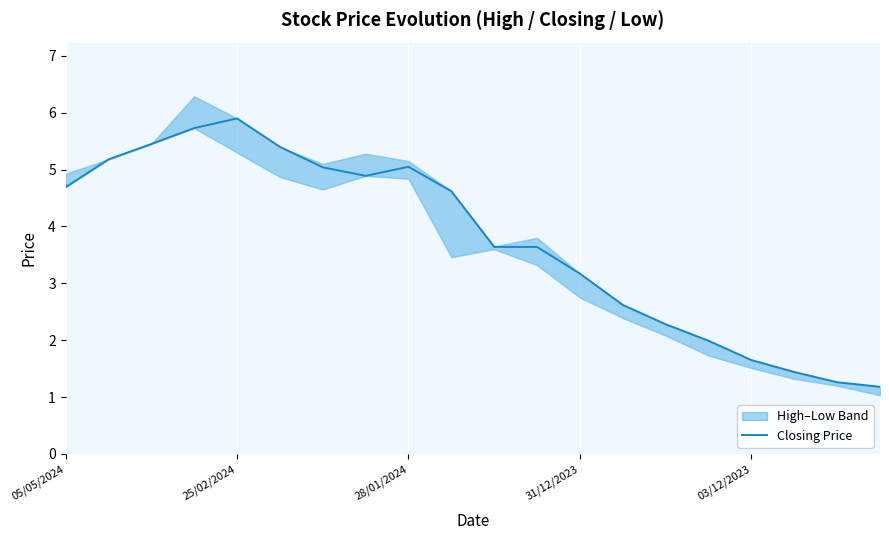

Where does the Closing Price series first go above 4?

05/05/2024